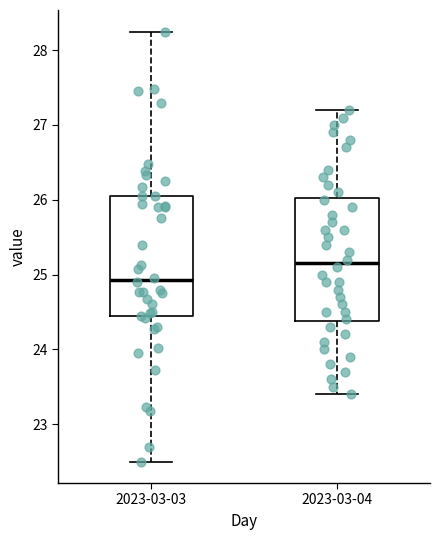

Reading left to right, transcribe this box plot: for each box, give where its median line is, the range the box spans, and where its two whiskers end, as read against the y-axis. The values are not printed on the chart, so give them approximately, as read against the axis.

2023-03-03: median 24.9, box 24.4 to 26.1, whiskers 22.5 to 28.3
2023-03-04: median 25.2, box 24.4 to 26.0, whiskers 23.4 to 27.2